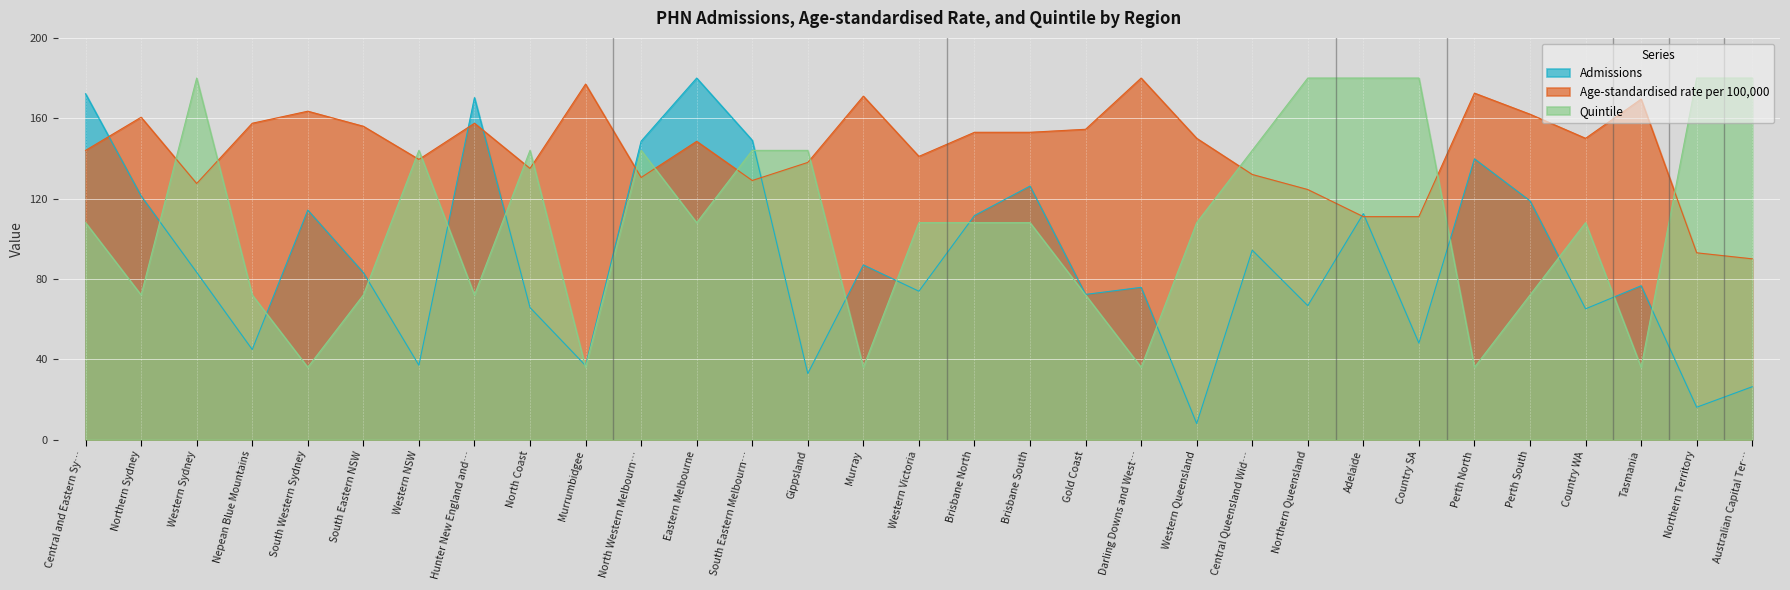

The value of Quintile at Central Queensland Wid… is 96.8. True or false?

False